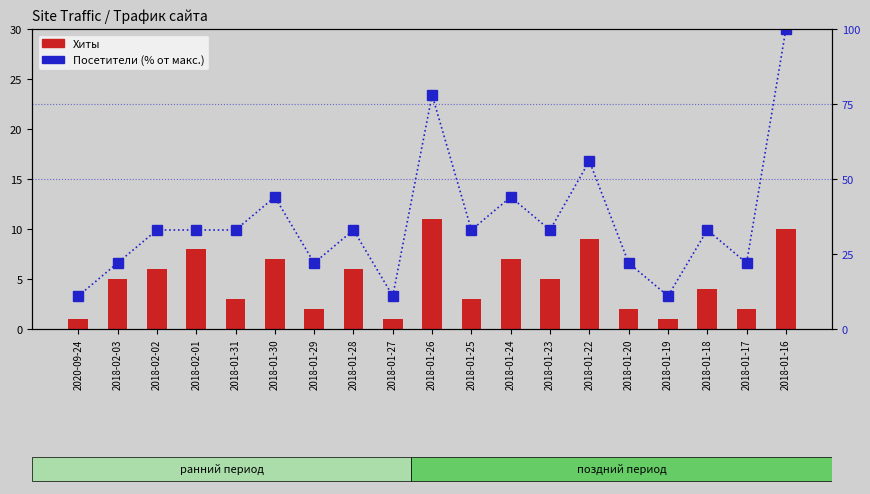

What are all the series names shown in the legend?

Хиты, Посетители (% от макс.)